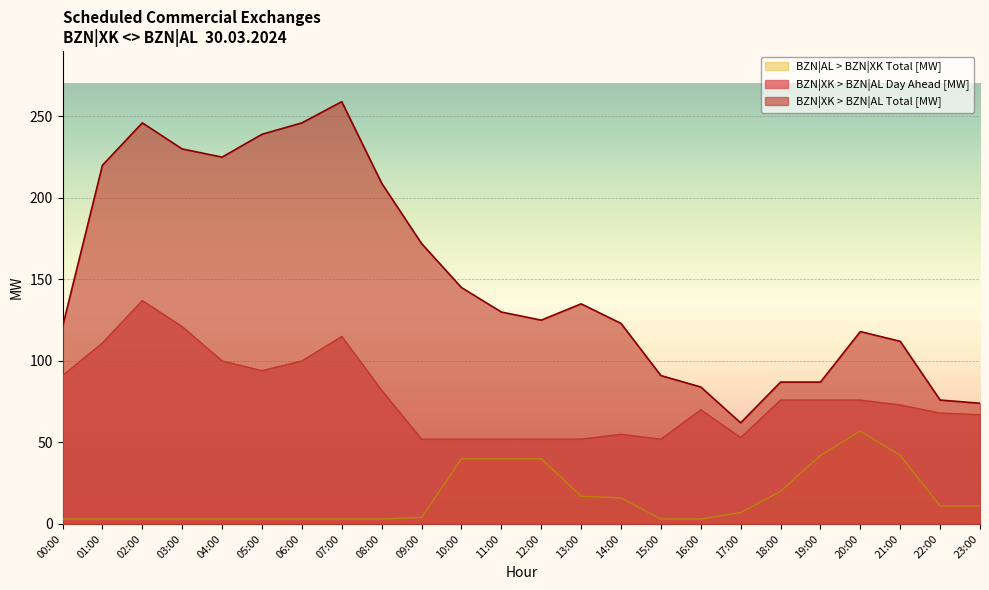

Reading left to right, what are all the values shown in this chart?

BZN|XK > BZN|AL Day Ahead [MW]: 00:00=91	01:00=111	02:00=137	03:00=121	04:00=100	05:00=94	06:00=100	07:00=115	08:00=82	09:00=52	10:00=52	11:00=52	12:00=52	13:00=52	14:00=55	15:00=52	16:00=70	17:00=53	18:00=76	19:00=76	20:00=76	21:00=73	22:00=68	23:00=67
BZN|XK > BZN|AL Total [MW]: 00:00=121	01:00=220	02:00=246	03:00=230	04:00=225	05:00=239	06:00=246	07:00=259	08:00=209	09:00=172	10:00=145	11:00=130	12:00=125	13:00=135	14:00=123	15:00=91	16:00=84	17:00=62	18:00=87	19:00=87	20:00=118	21:00=112	22:00=76	23:00=74
BZN|AL > BZN|XK Total [MW]: 00:00=3	01:00=3	02:00=3	03:00=3	04:00=3	05:00=3	06:00=3	07:00=3	08:00=3	09:00=4	10:00=40	11:00=40	12:00=40	13:00=17	14:00=16	15:00=3	16:00=3	17:00=7	18:00=20	19:00=42	20:00=57	21:00=42	22:00=11	23:00=11